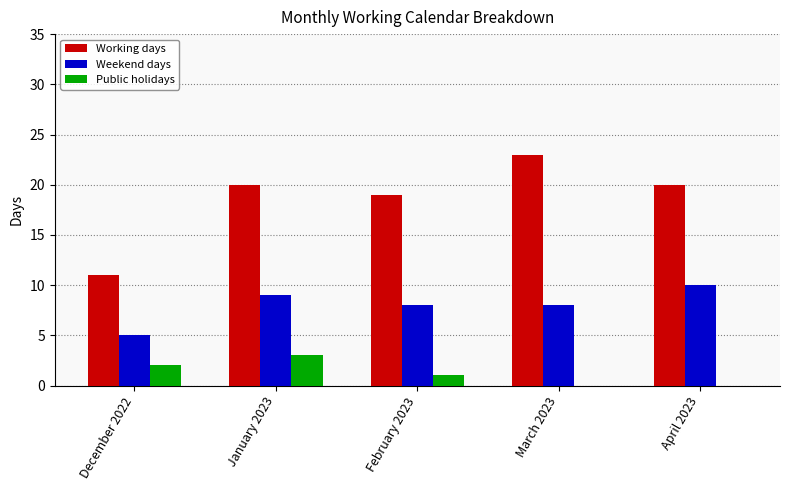

Reading left to right, list all the values displayed in this chart.

Working days: 11	20	19	23	20
Weekend days: 5	9	8	8	10
Public holidays: 2	3	1	0	0